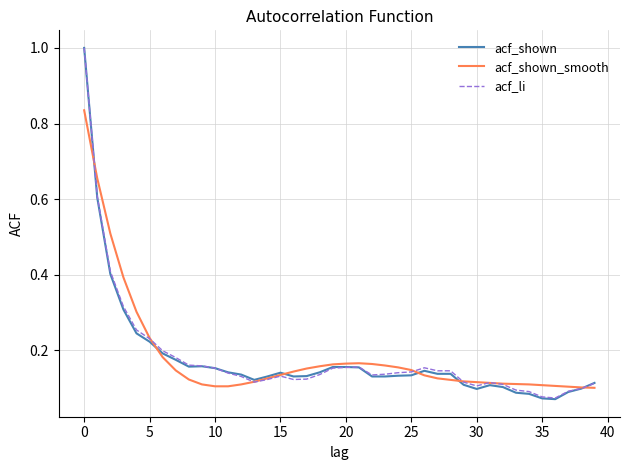

What is the maximum value shown in the chart?

1.0